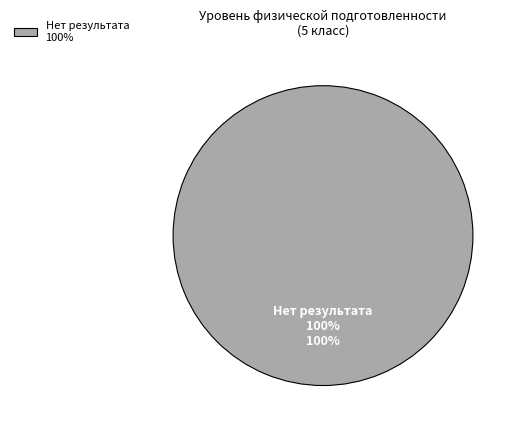

What is the majority slice?

Нет результата